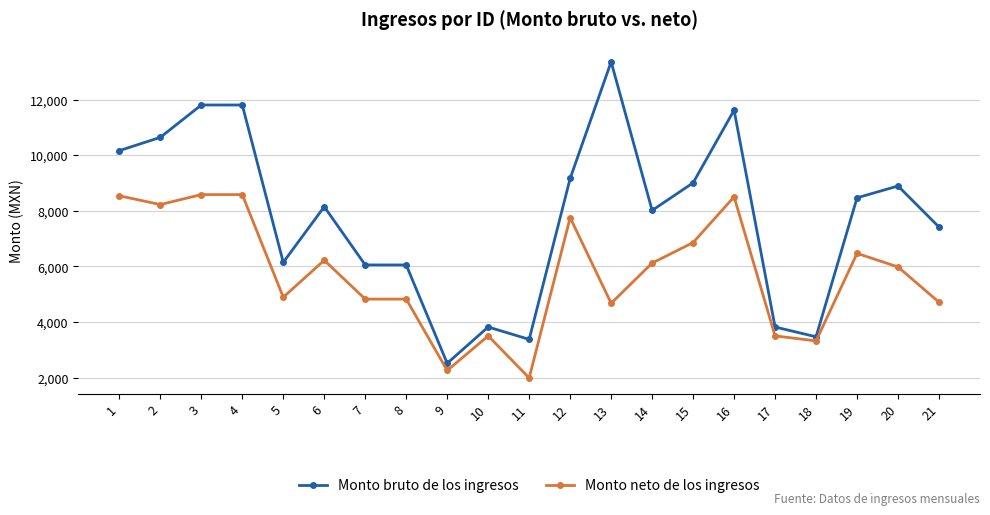

What are all the series names shown in the legend?

Monto bruto de los ingresos, Monto neto de los ingresos